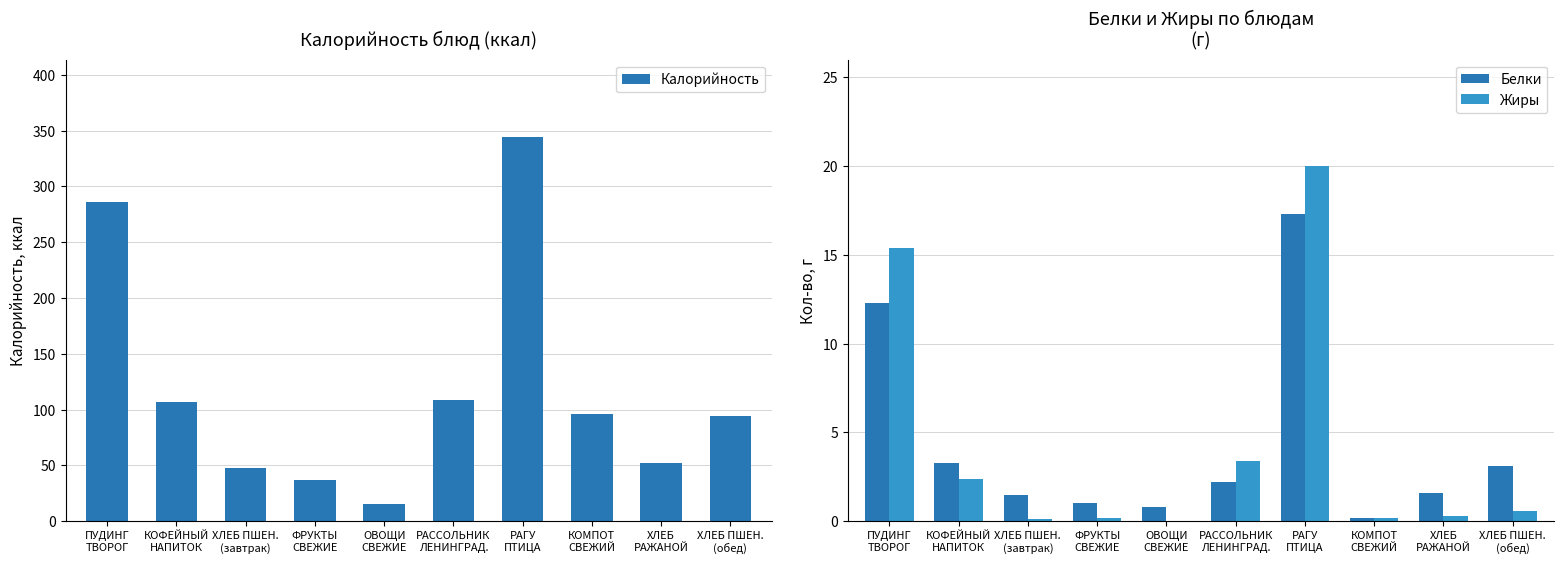

Between КОМПОТ
СВЕЖИЙ and РАГУ
ПТИЦА, which is larger?

РАГУ
ПТИЦА